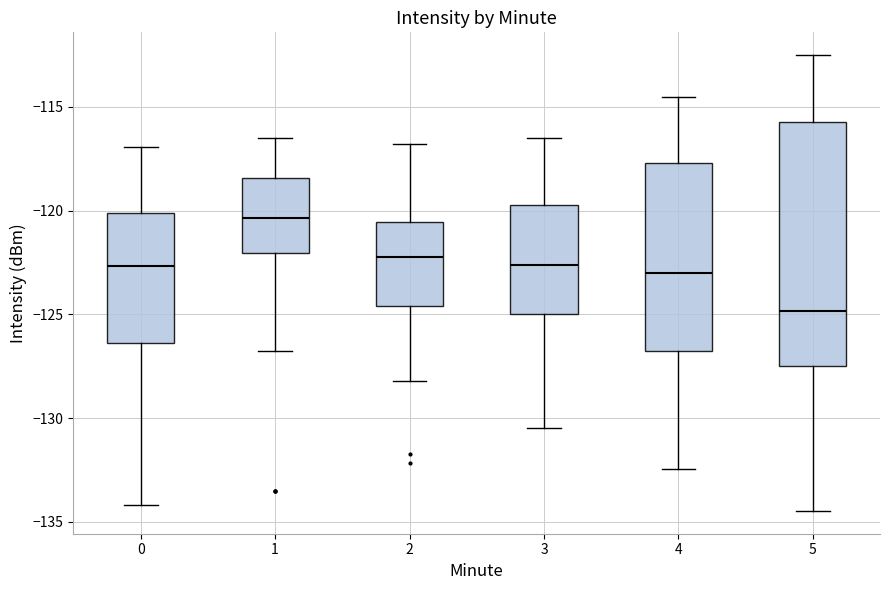

Comparing the boxes themselves (not the whiskers), which one is the tallest?

5